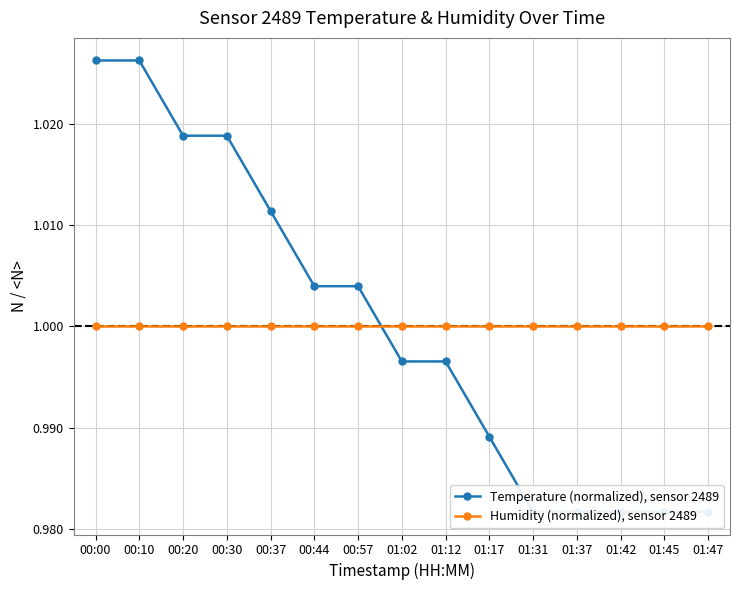

What is the label of the 14th point from the right?

00:10